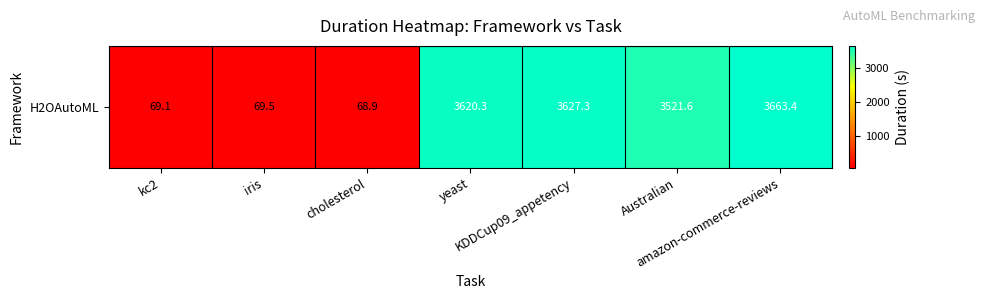

What is the difference between the second highest and minimum values?

3558.4